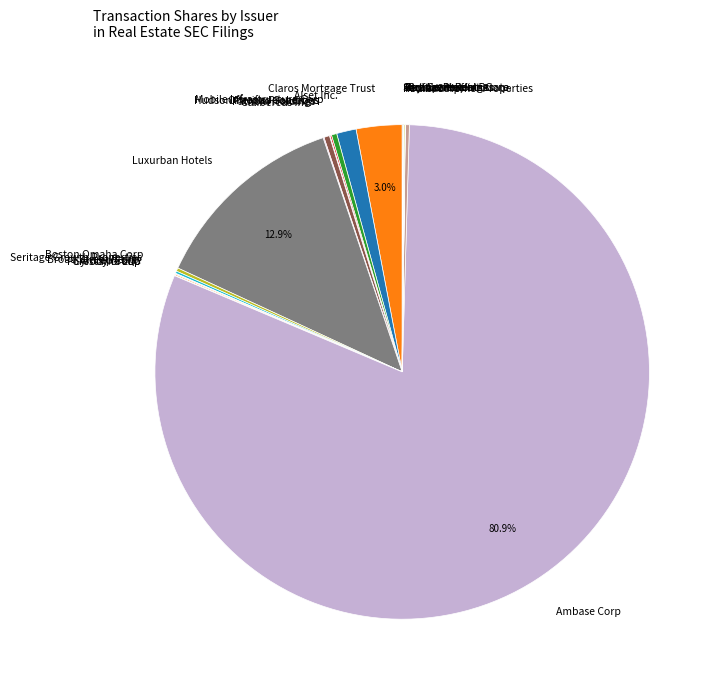

What percentage is the Ambase Corp slice, to the nearest percent?

81%